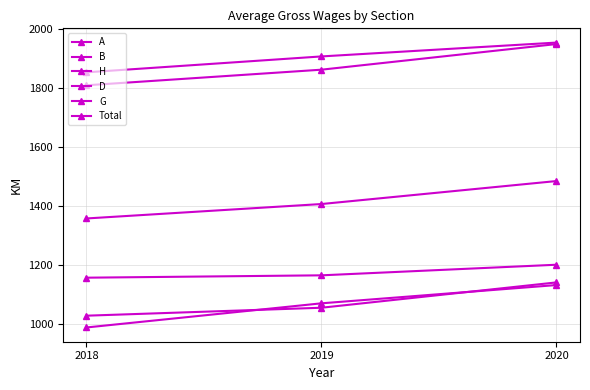

Rank the categories by A value from highest to lowest.

2020, 2019, 2018